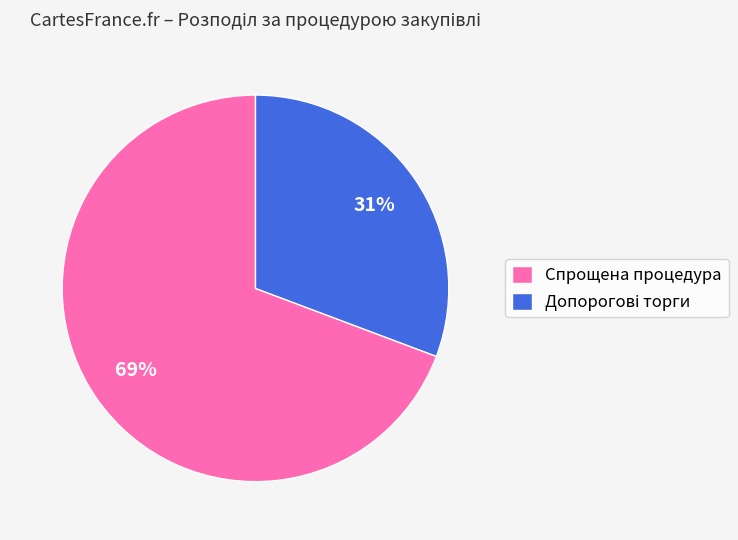

Is there any slice that represents more than half of the pie?

Yes